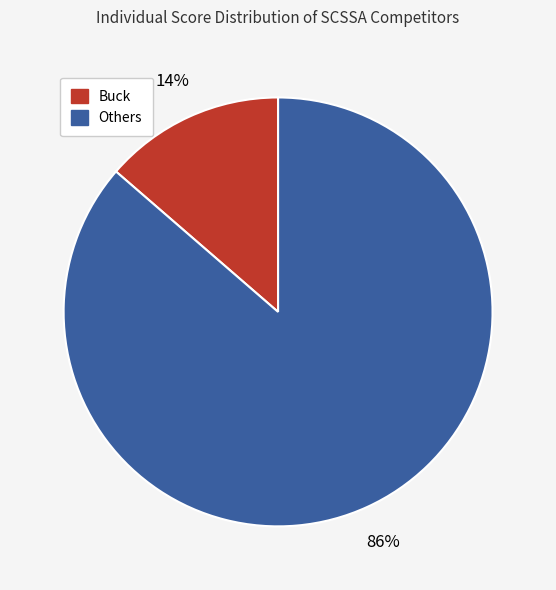

Is the sum of Others and Buck greater than half?

Yes